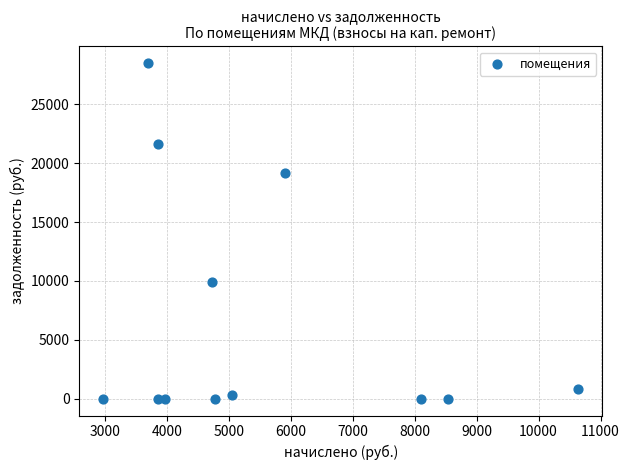

What Y value in the scatter plot is closest to 14244?

9906.0